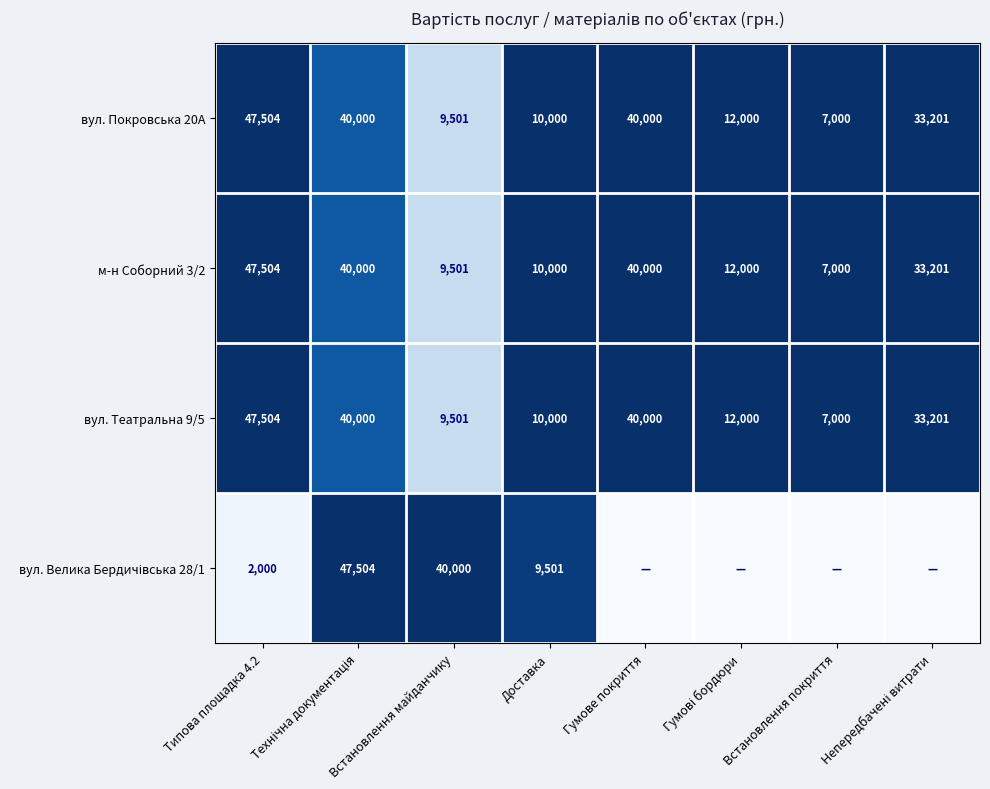

At which label does вул. Театральна 9/5 first exceed 33201?

Типова площадка 4.2